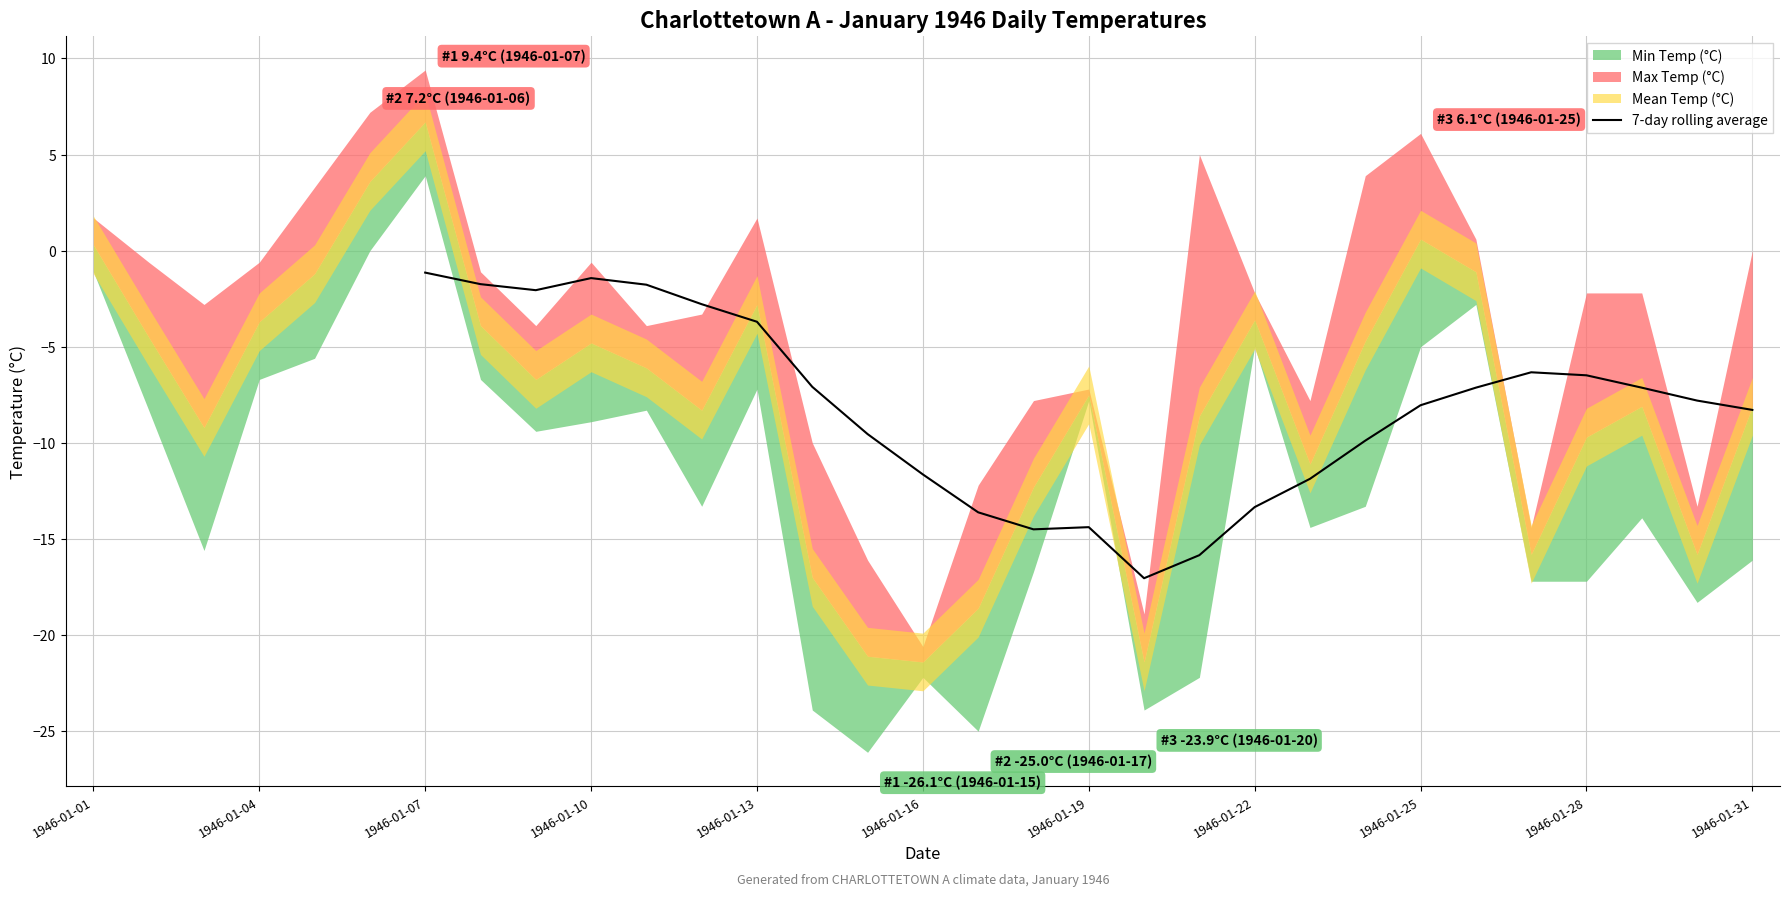

What is the lowest value of the 7-day rolling average series?

-17.0